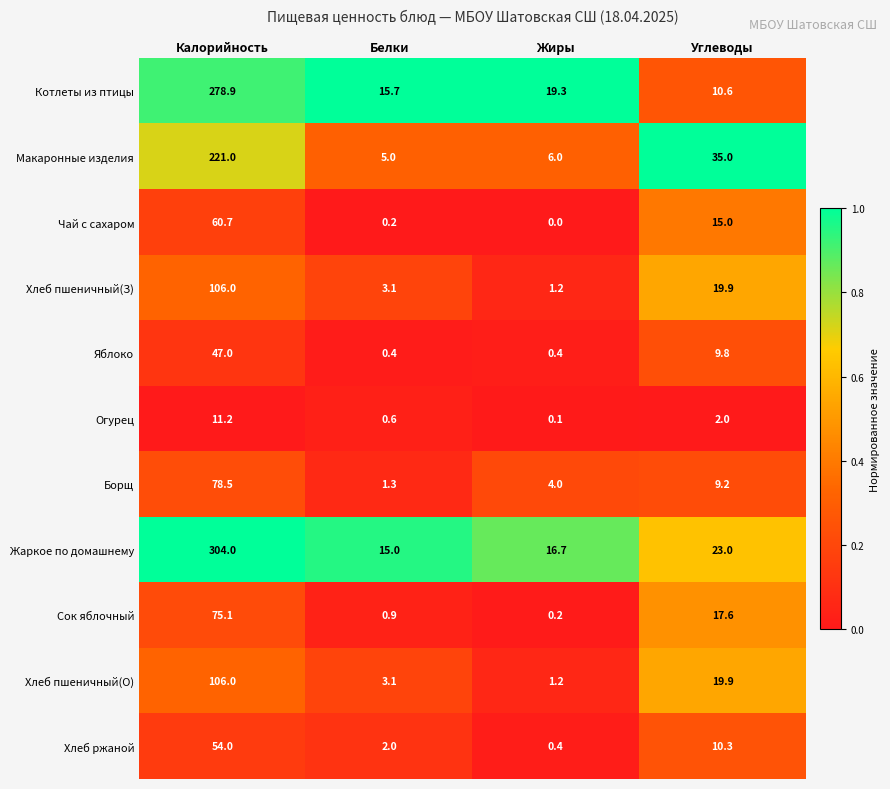

Is it true that Жаркое по домашнему equals 16.7 at Жиры?

True